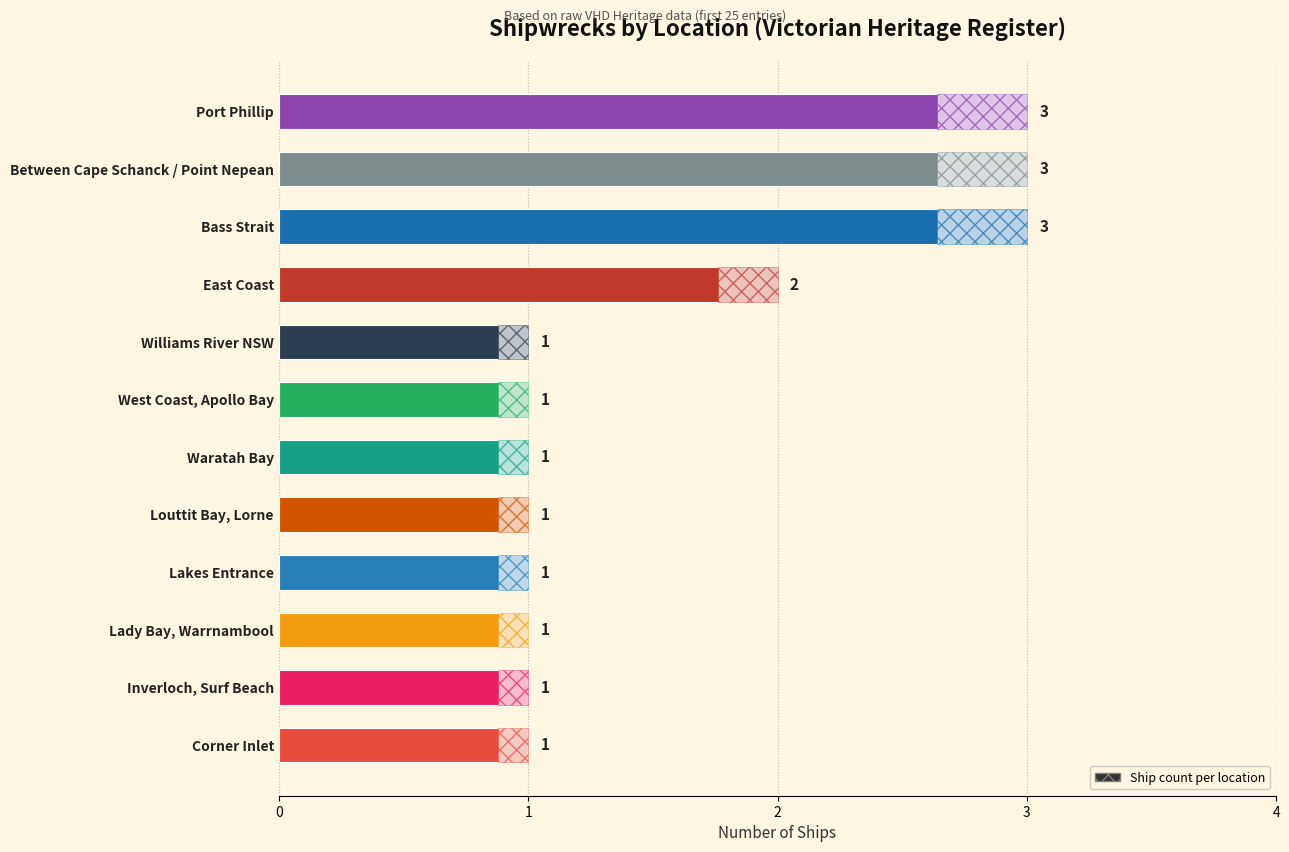

What is the sum of all values?

19